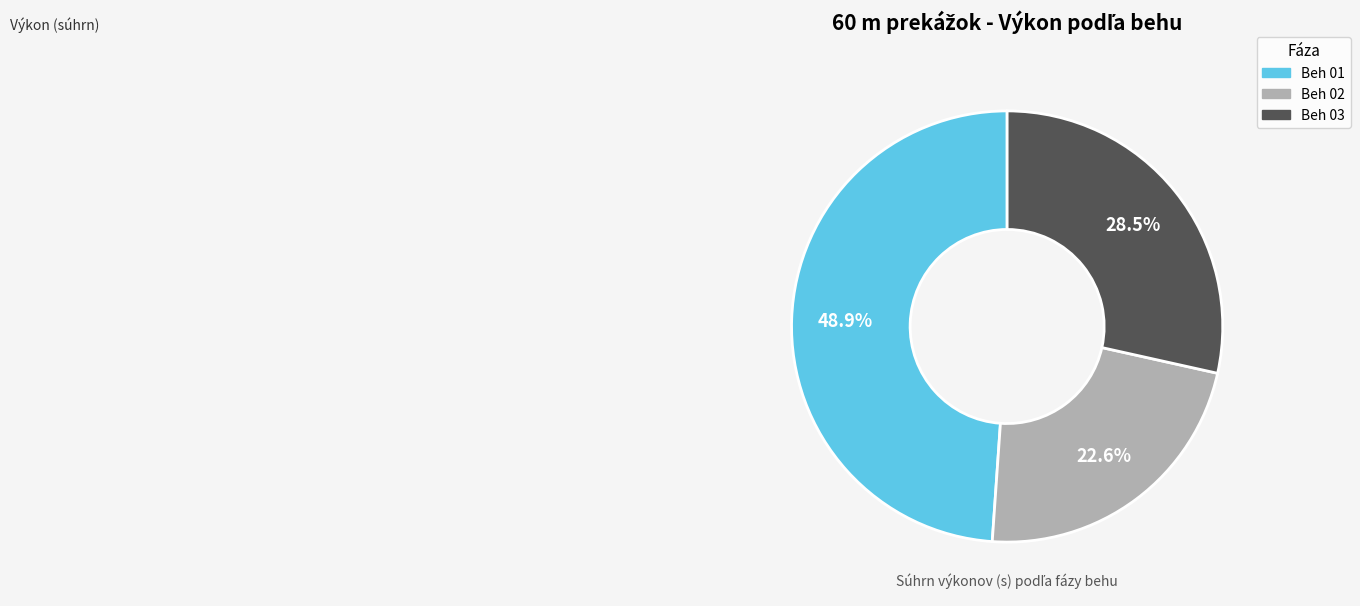

To the nearest percent, what is the difference between the Beh 02 and Beh 01 slice percentages?

26%